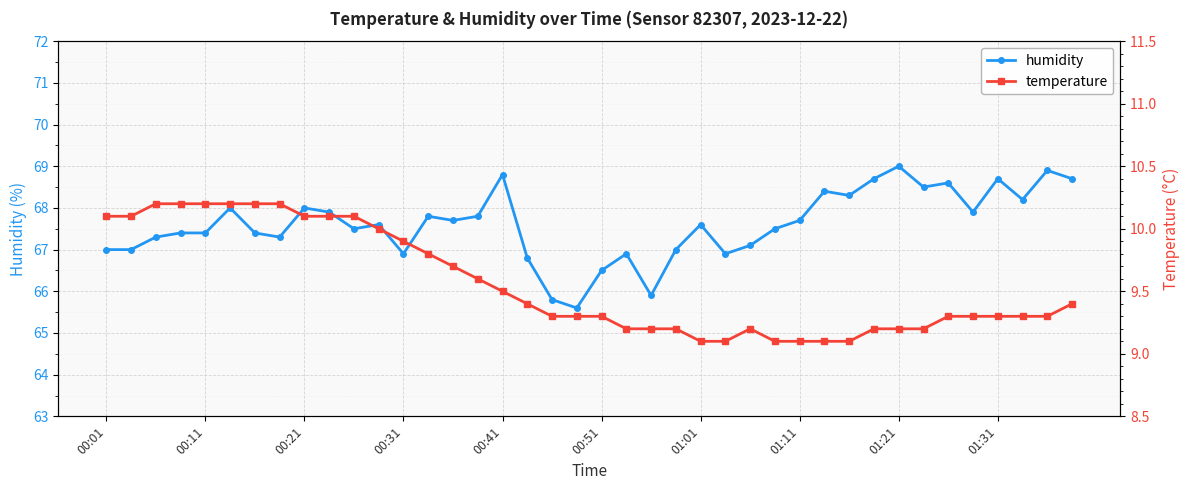

What is the value of the humidity point at the 11th from the left?

67.5